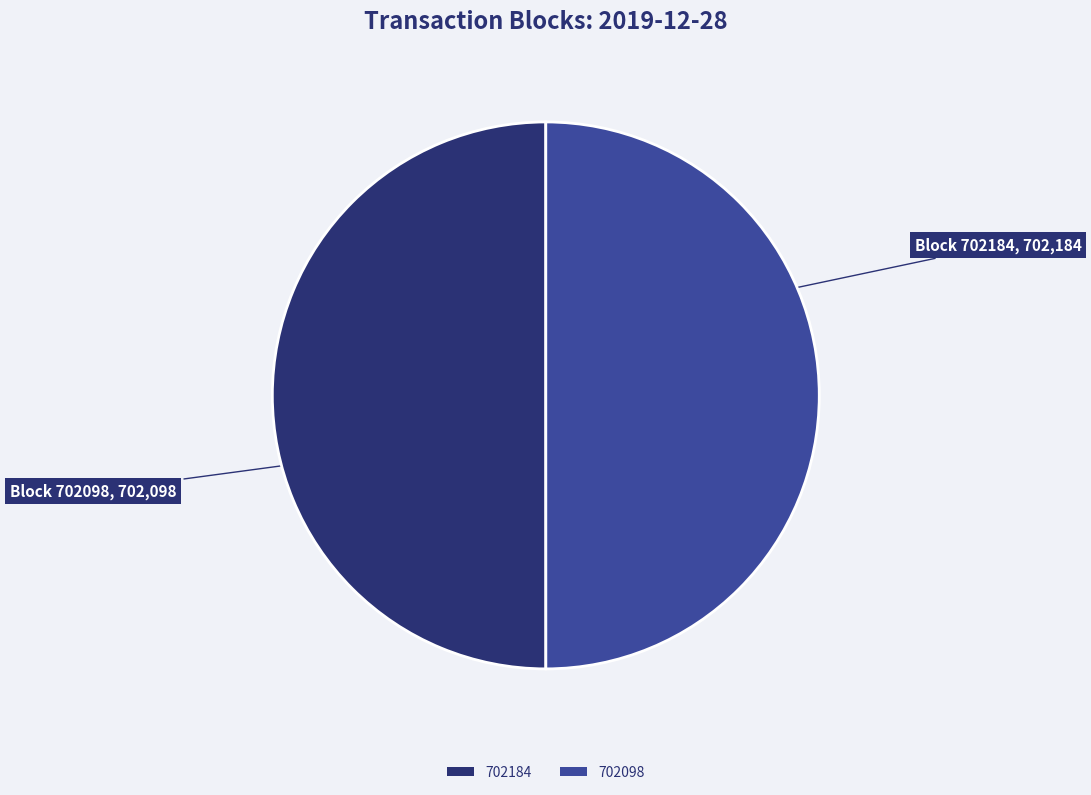

The 702098 slice represents 39% of the pie. True or false?

False